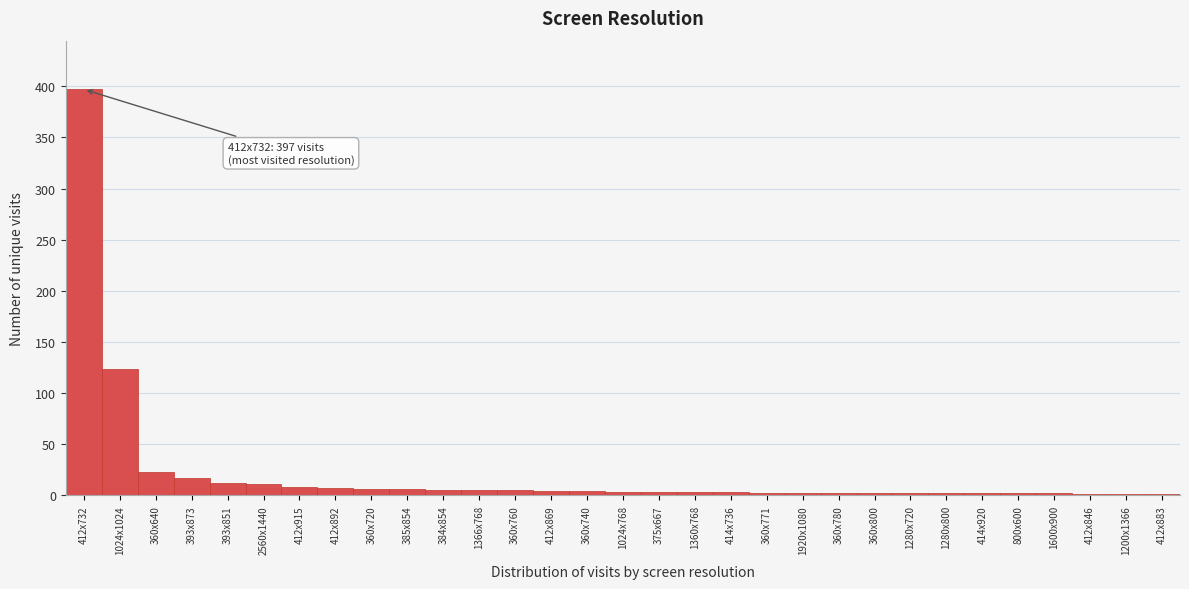

What is the sum of all values?

667